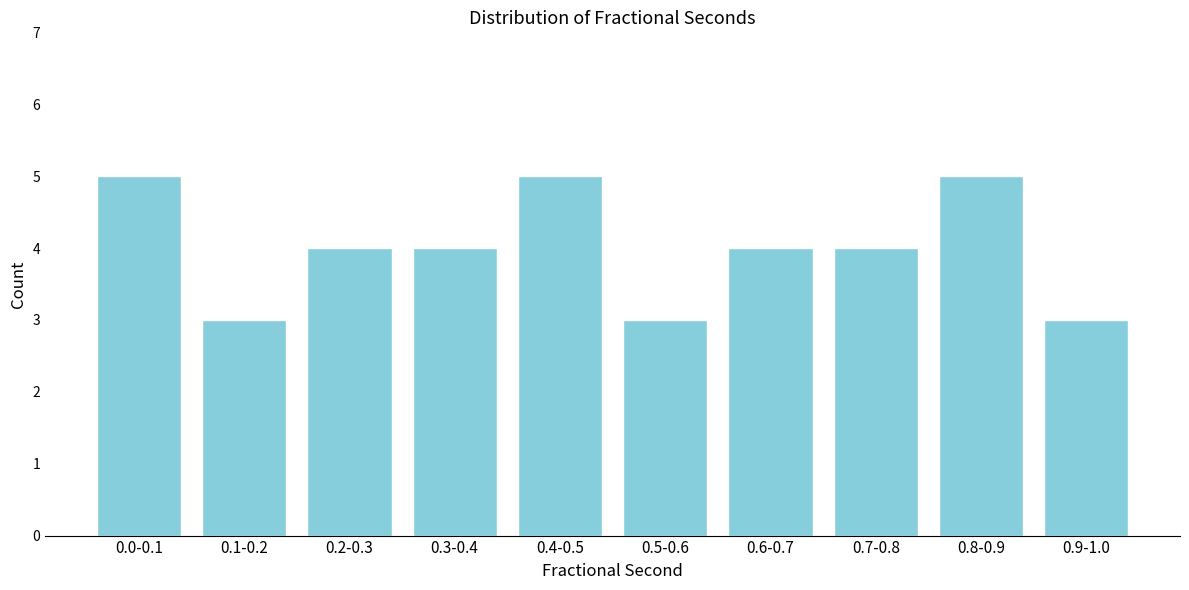

Reading left to right, what are all the values shown in this chart?

0.0-0.1=5	0.1-0.2=3	0.2-0.3=4	0.3-0.4=4	0.4-0.5=5	0.5-0.6=3	0.6-0.7=4	0.7-0.8=4	0.8-0.9=5	0.9-1.0=3